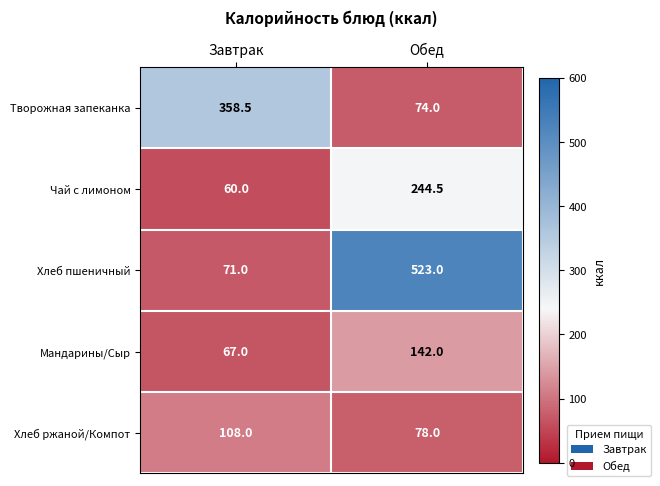

Which series has the largest total across all categories?

Хлеб пшеничный